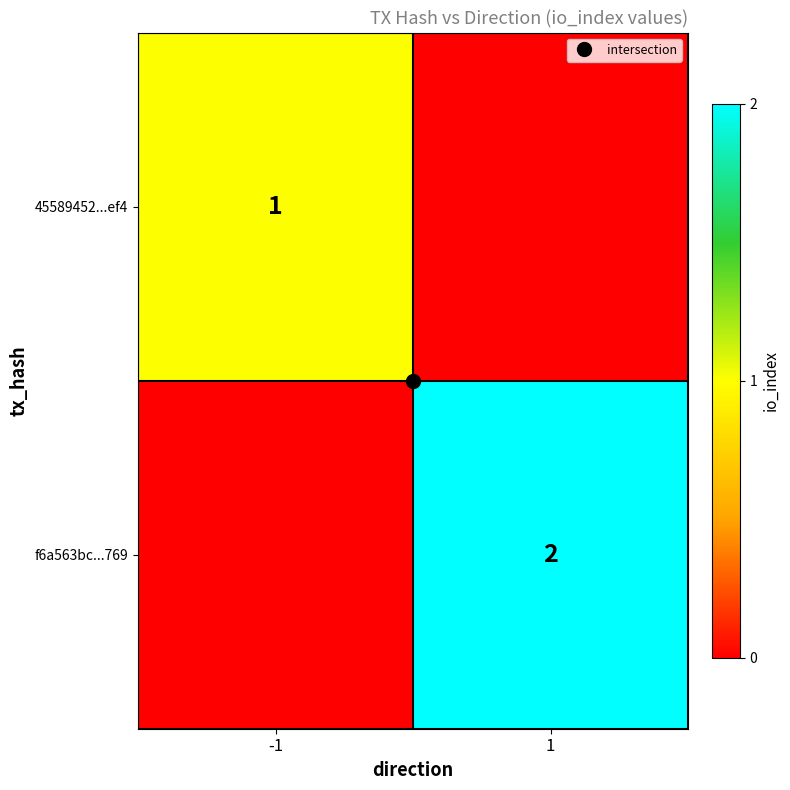

What is the sum of the f6a563bc...769 values at 1 and -1?

2